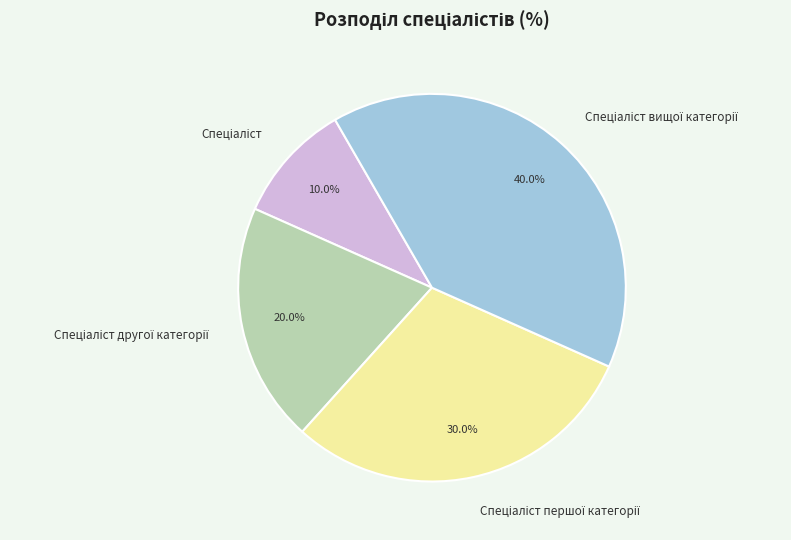

Is there a majority slice in this chart?

No